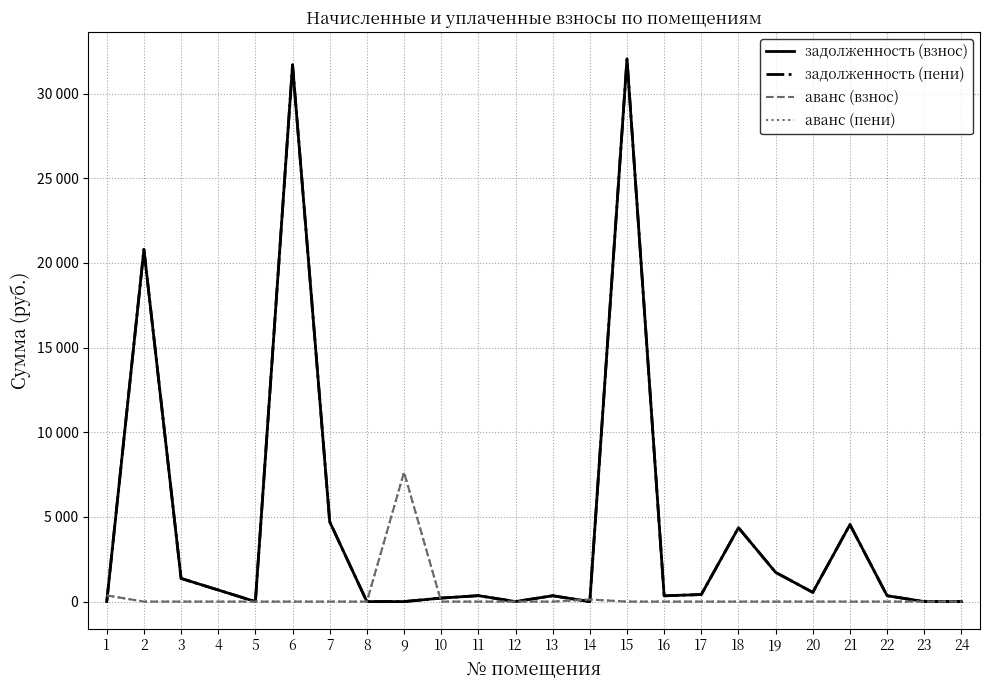

Between 7 and 23, which series saw the biggest shift?

задолженность (взнос)